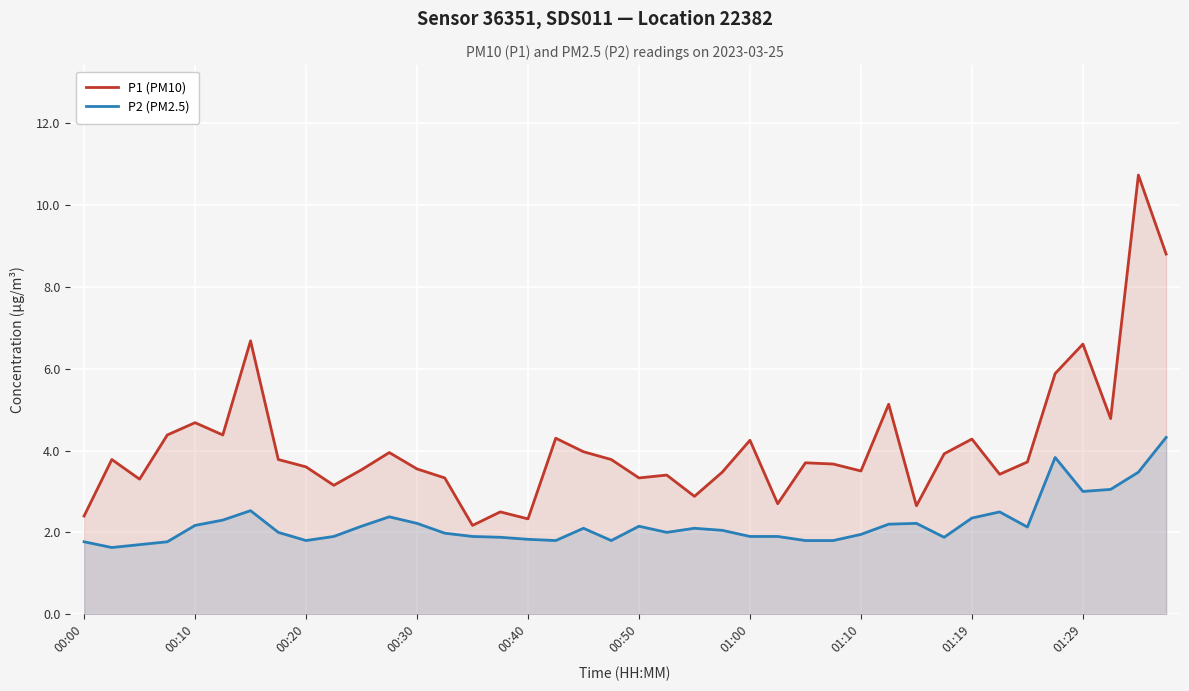

What is the difference between the second highest and minimum values in the P1 (PM10) series?

6.6